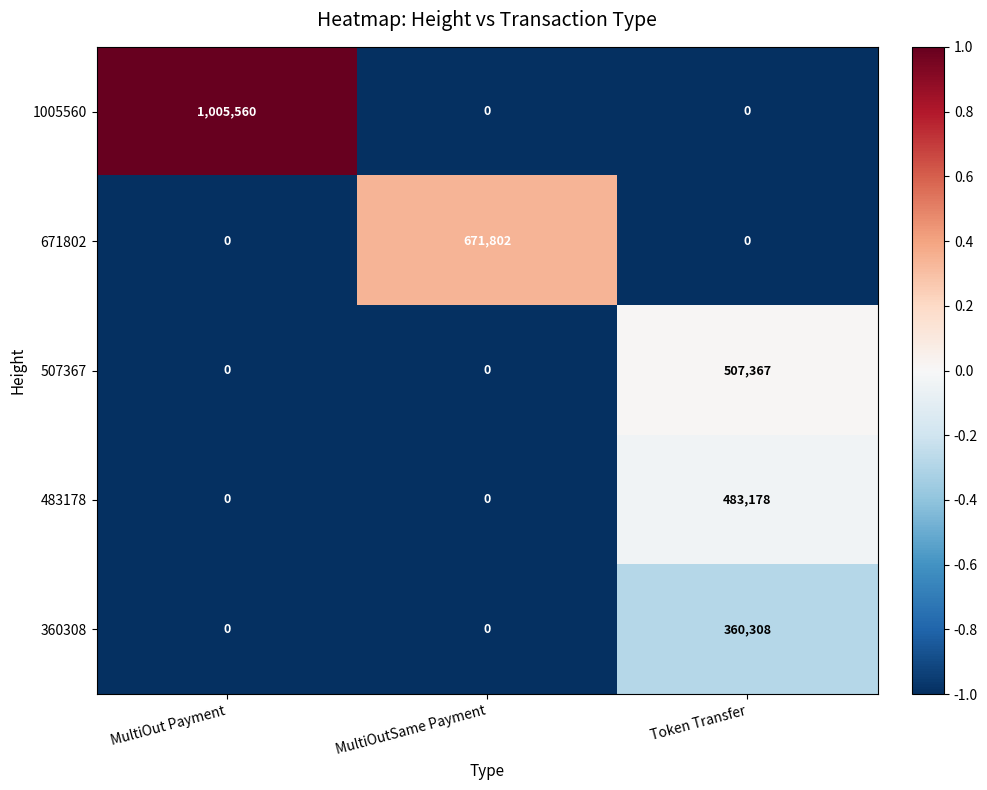

What is the spread (max minus min) of values at Token Transfer?

507367